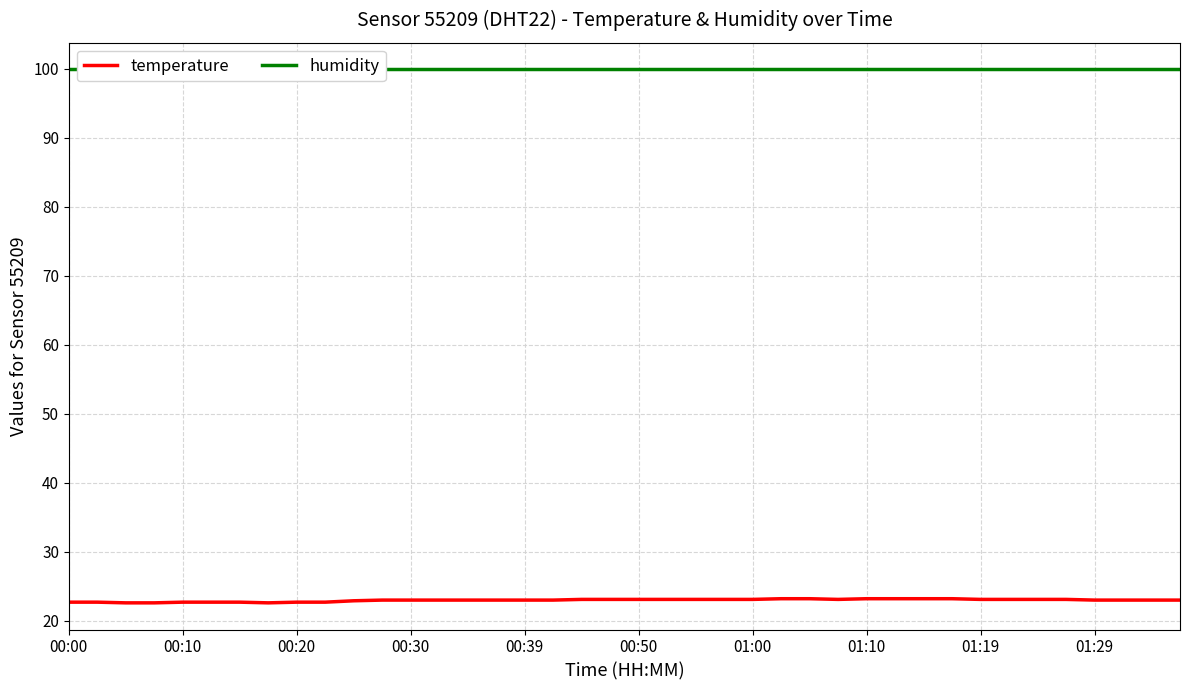

Which series has the largest total across all categories?

humidity